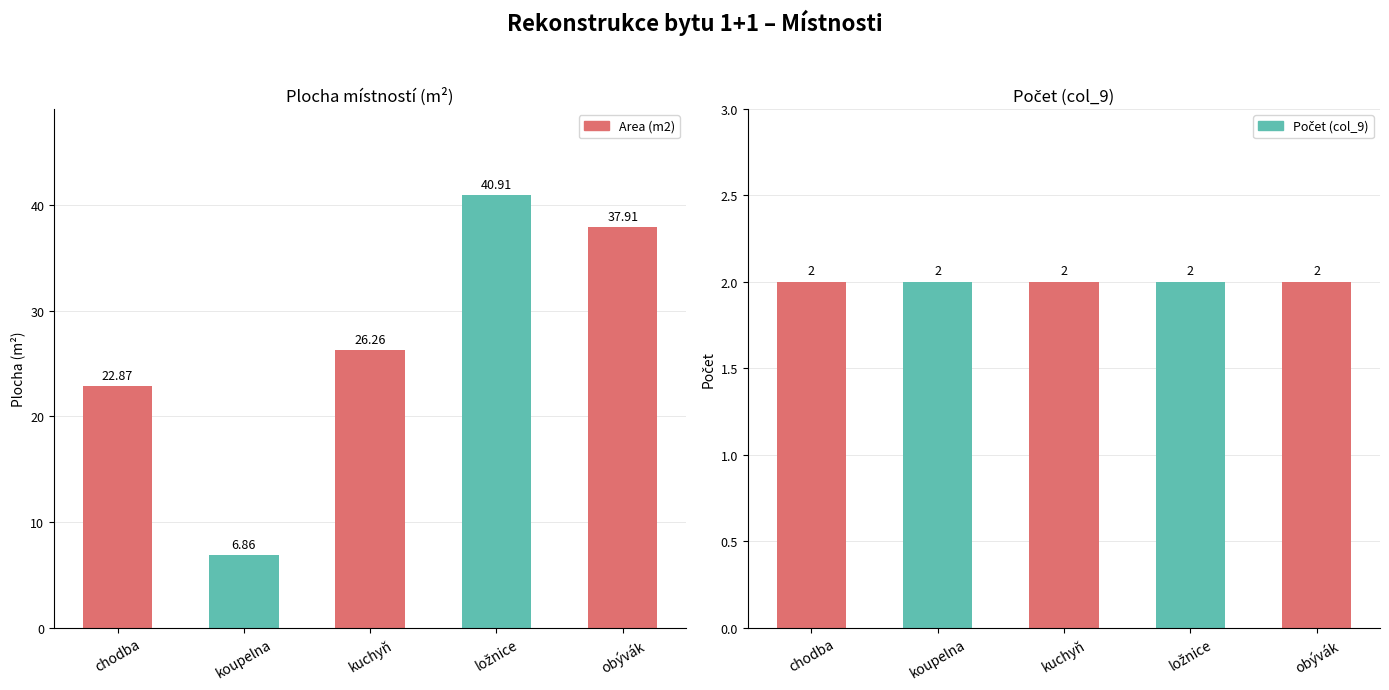

Is it true that Area (m2) equals 26.3 at kuchyň?

True